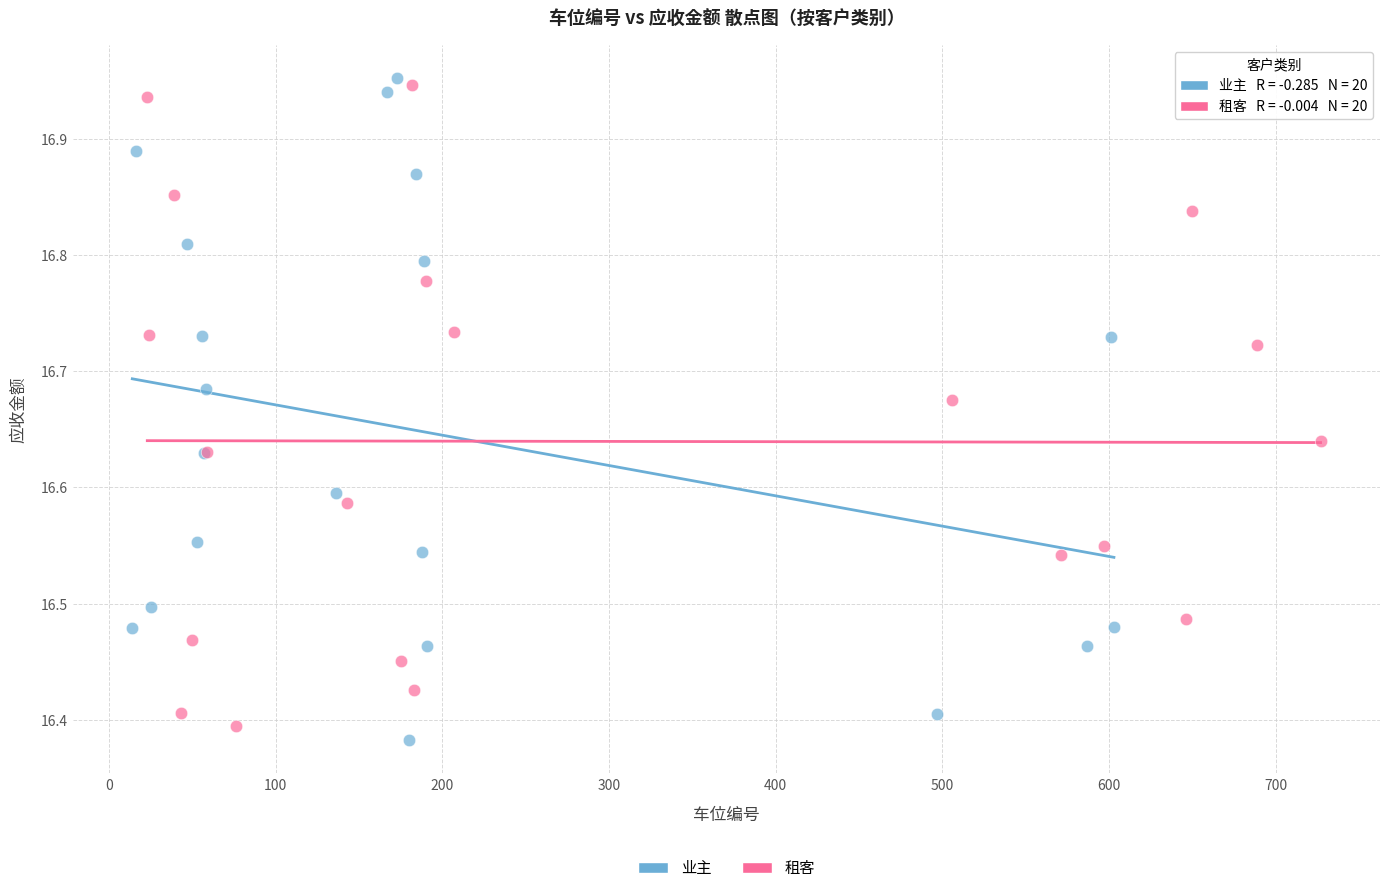

Which series reaches the maximum Y coordinate?

业主